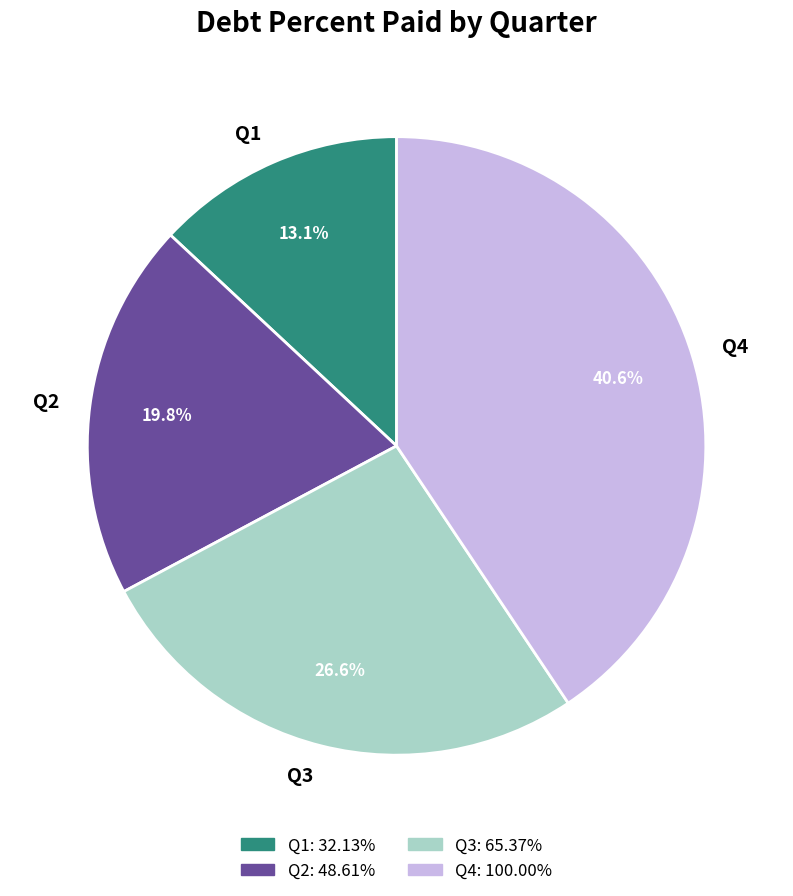

Is there any slice that represents more than half of the pie?

No